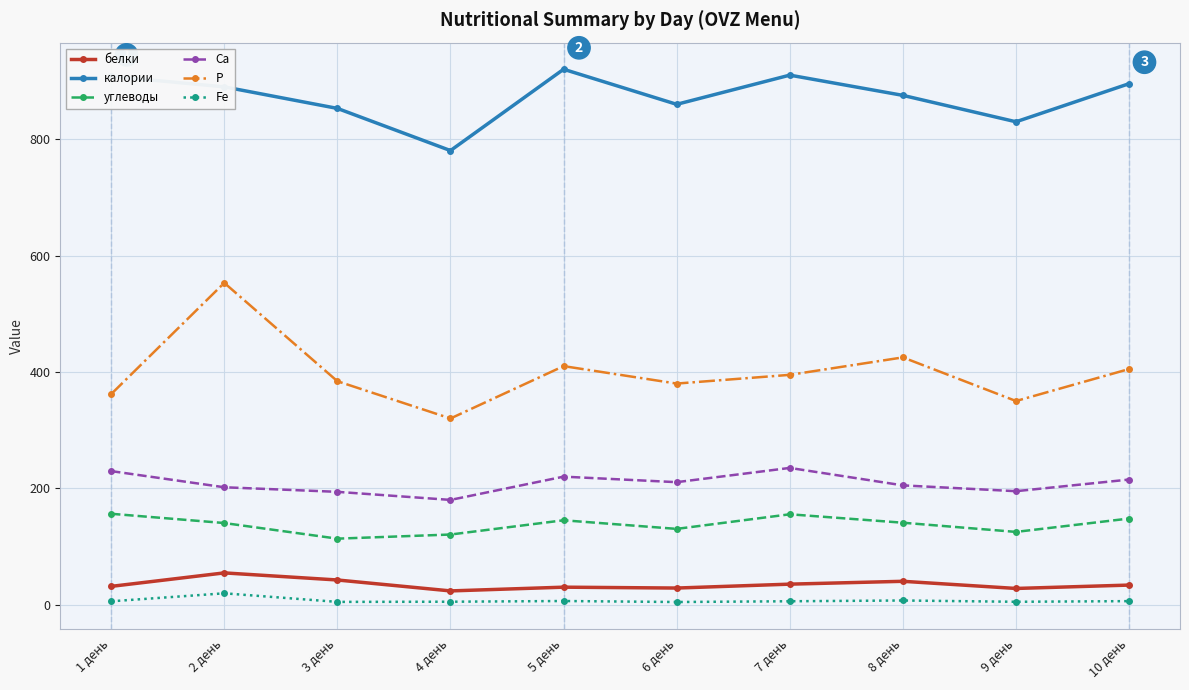

At which category is the sum across all series the highest?

2 день